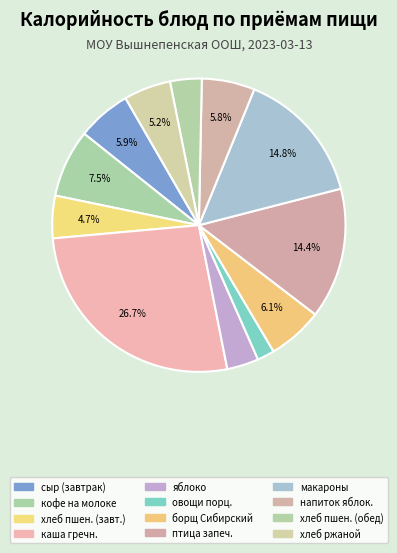

Does any single category account for the majority?

No